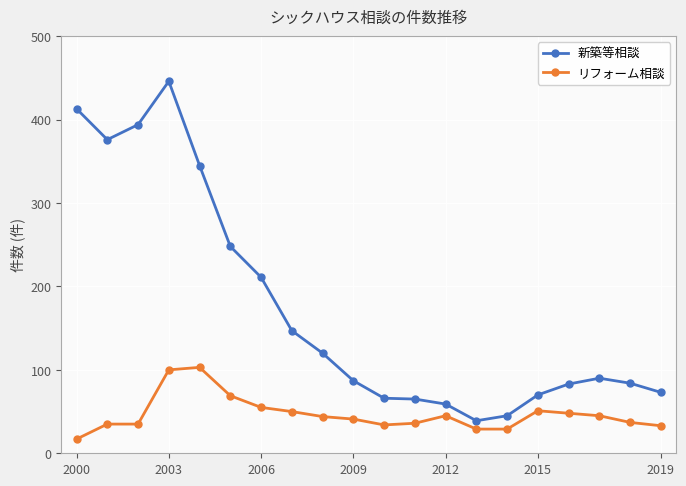

What is the minimum value shown in the chart?

17